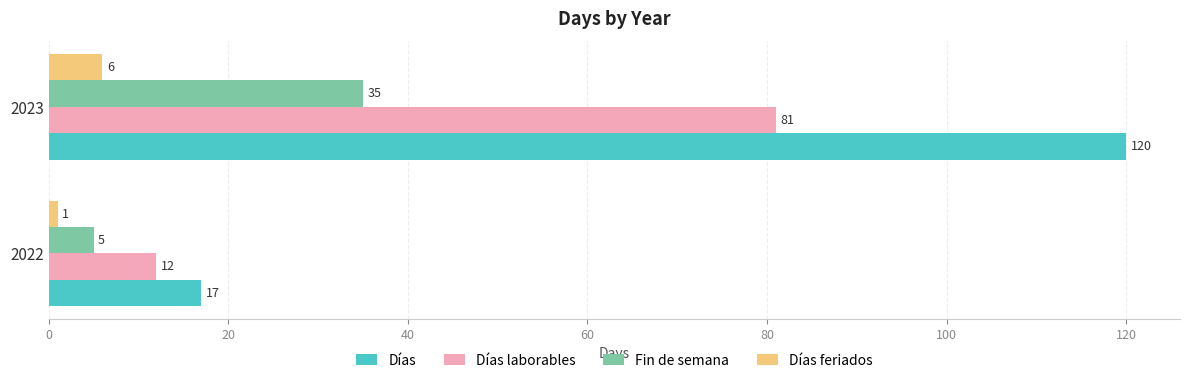

What is the maximum value shown in the chart?

120